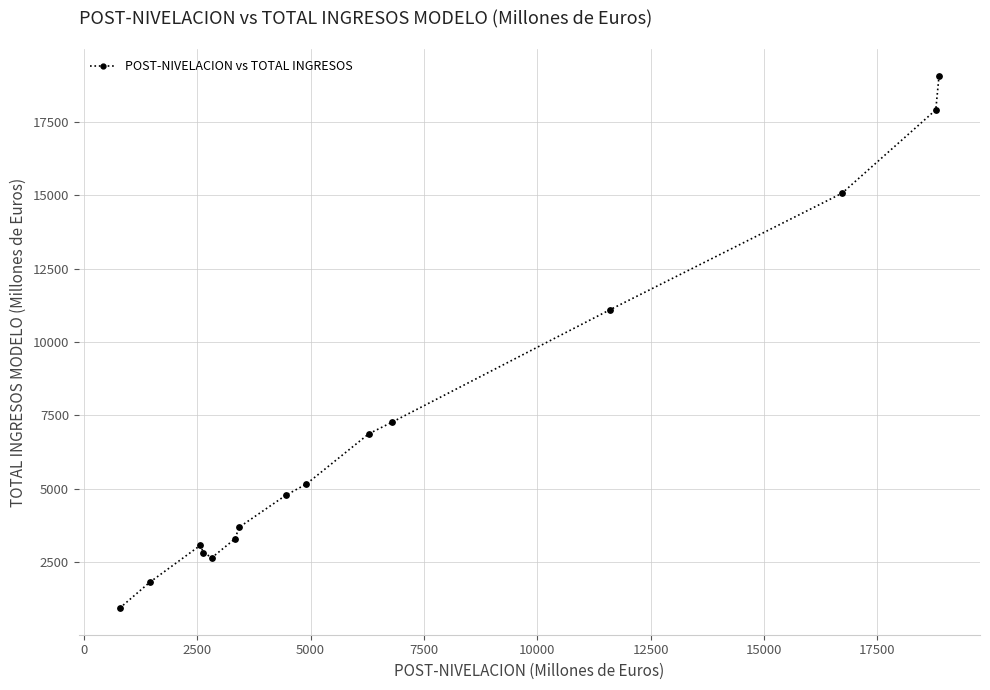

What Y value in the scatter plot is closest to 10000?

11104.2